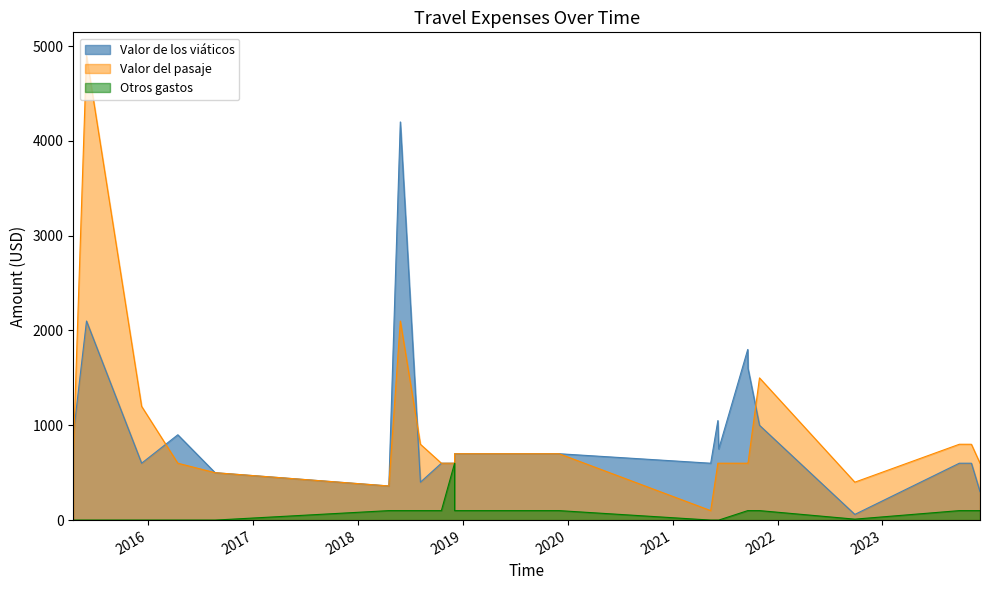

List the labels in order of Valor de los viáticos value, smallest first.

24, 34, 35, 12, 31, 32, 33, 10, 11, 7, 8, 9, 17, 18, 19, 23, 25, 26, 27, 39, 21, 22, 28, 29, 30, 14, 1, 2, 3, 4, 5, 6, 20, 15, 16, 38, 36, 37, 13, 0